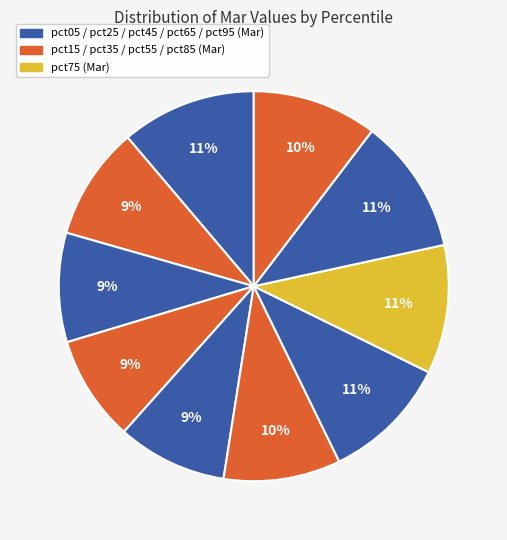

How many segments does this pie chart have?

10